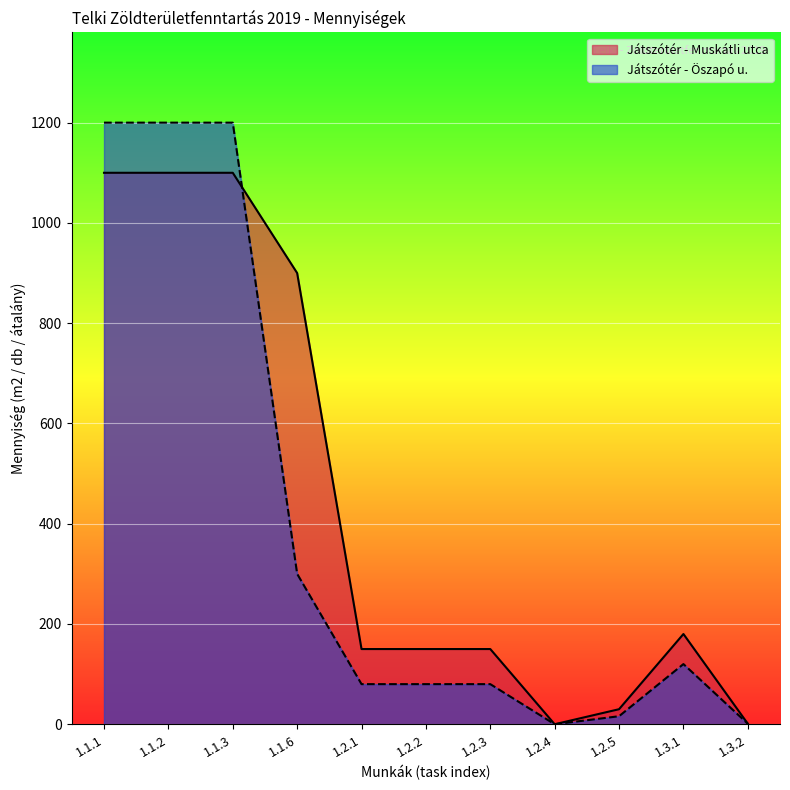

Where is the first local minimum?

1.2.4